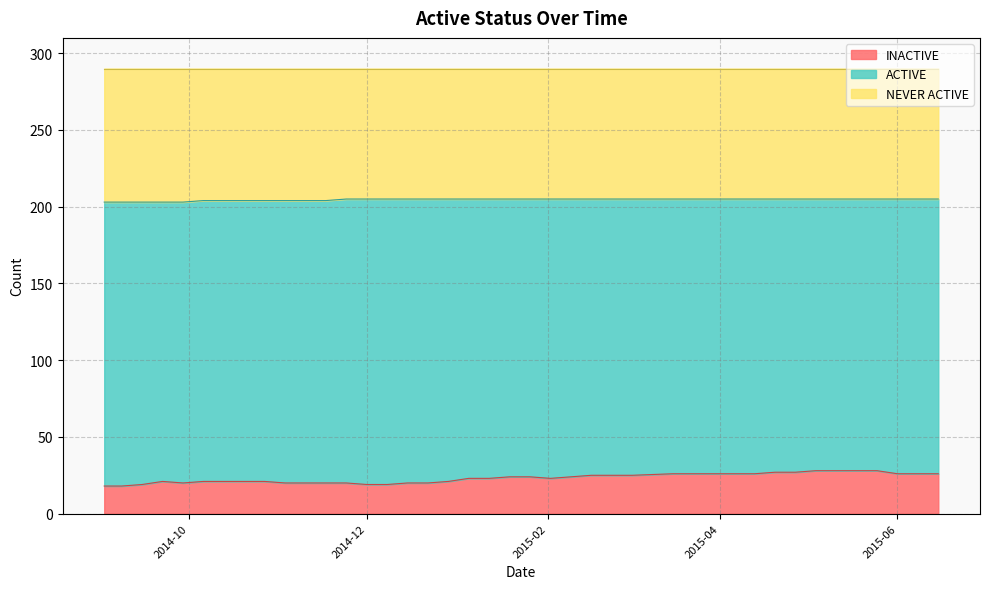

Is it true that INACTIVE equals 15 at 2015-04-20?

False